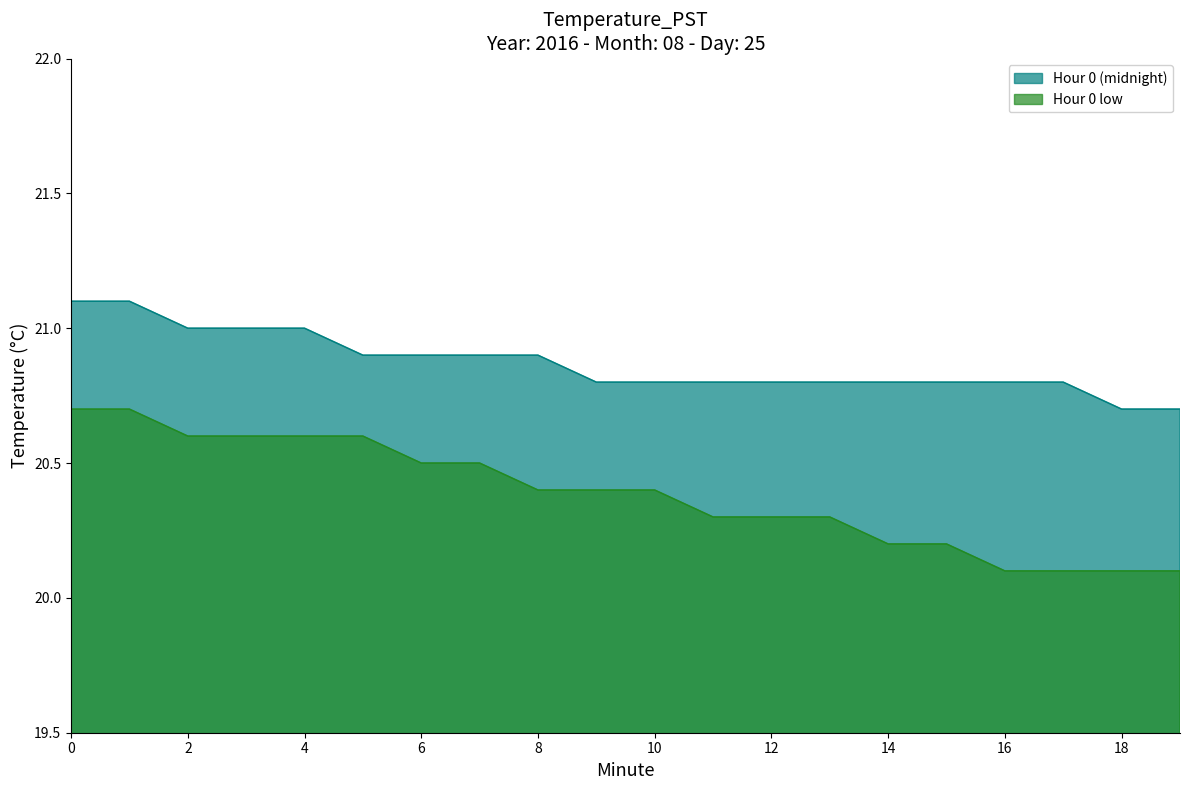

Between 3 and 15, which series saw the biggest shift?

Hour 0 low